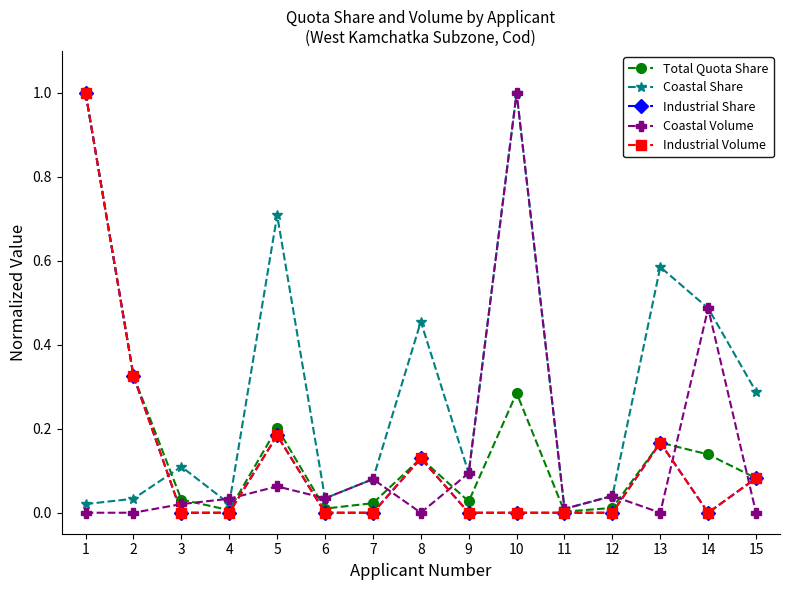

At which label does Coastal Share reach its peak?

10